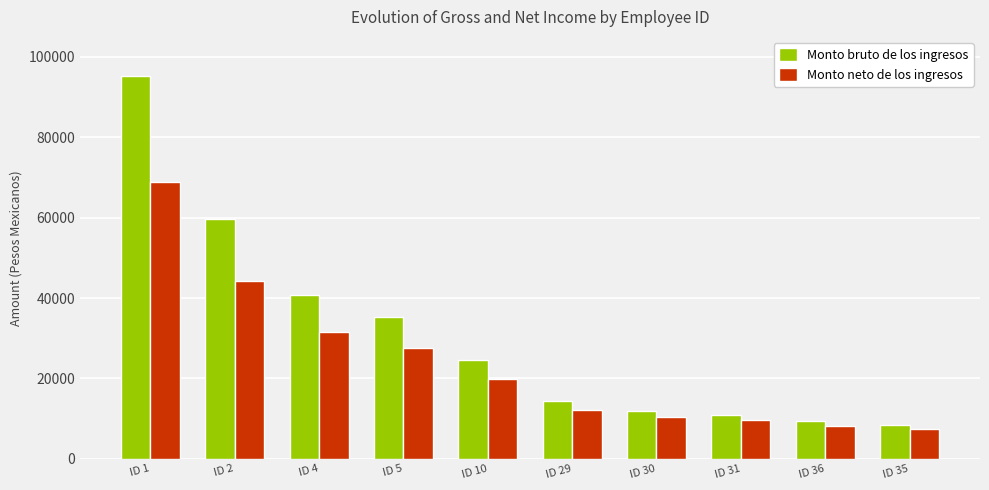

Which series has the largest total across all categories?

Monto bruto de los ingresos